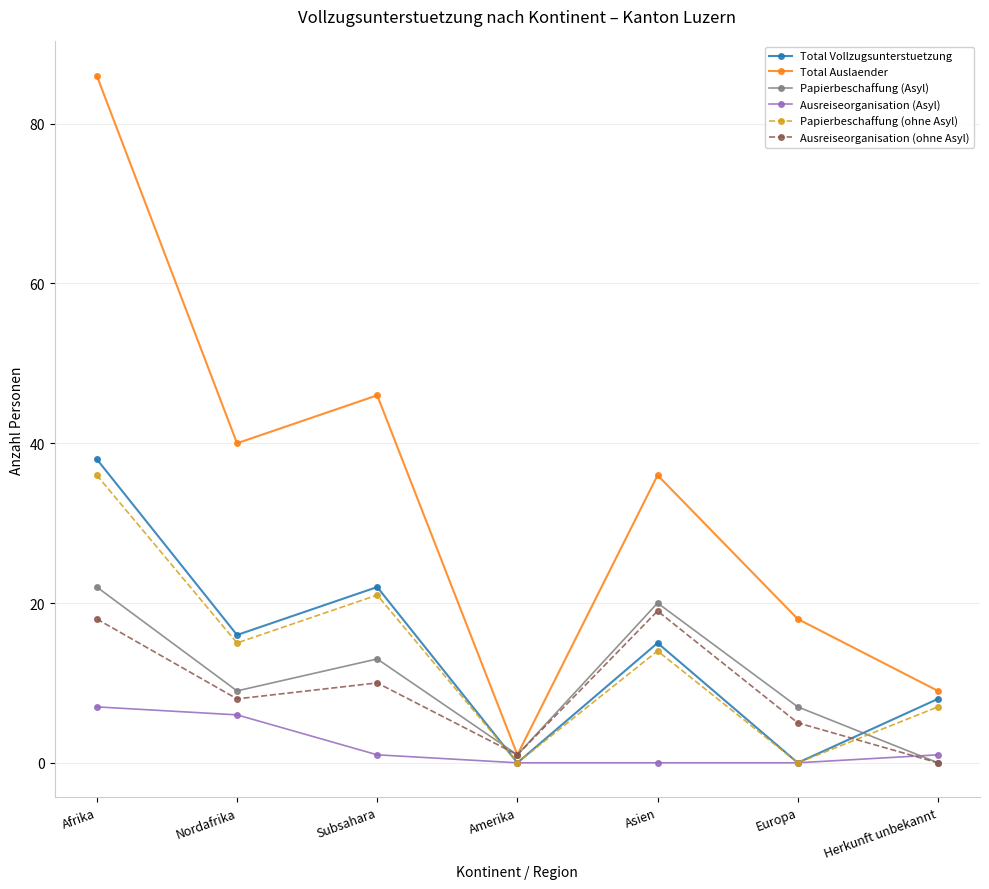

What is the difference between the maximum and minimum values in the Papierbeschaffung (Asyl) series?

22